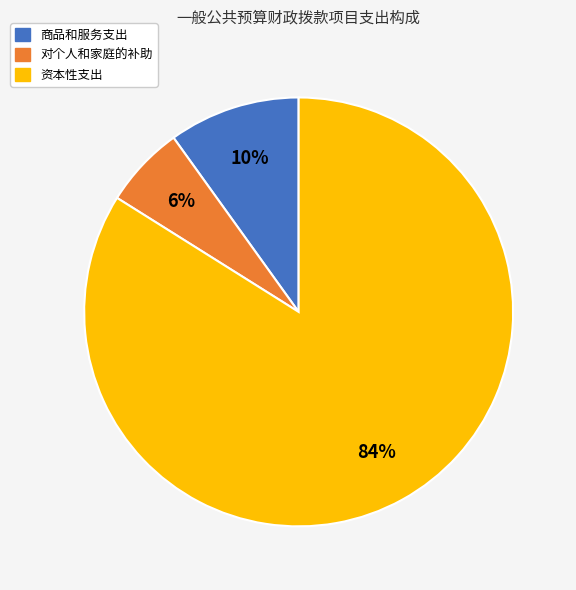

Which category accounts for the majority?

资本性支出